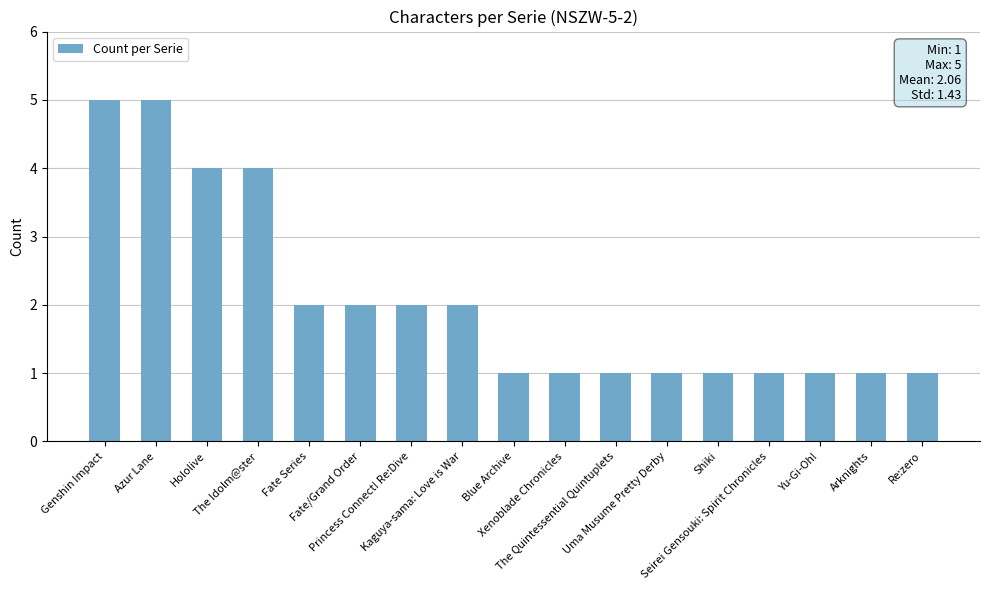

Reading left to right, list all the values displayed in this chart.

5	5	4	4	2	2	2	2	1	1	1	1	1	1	1	1	1